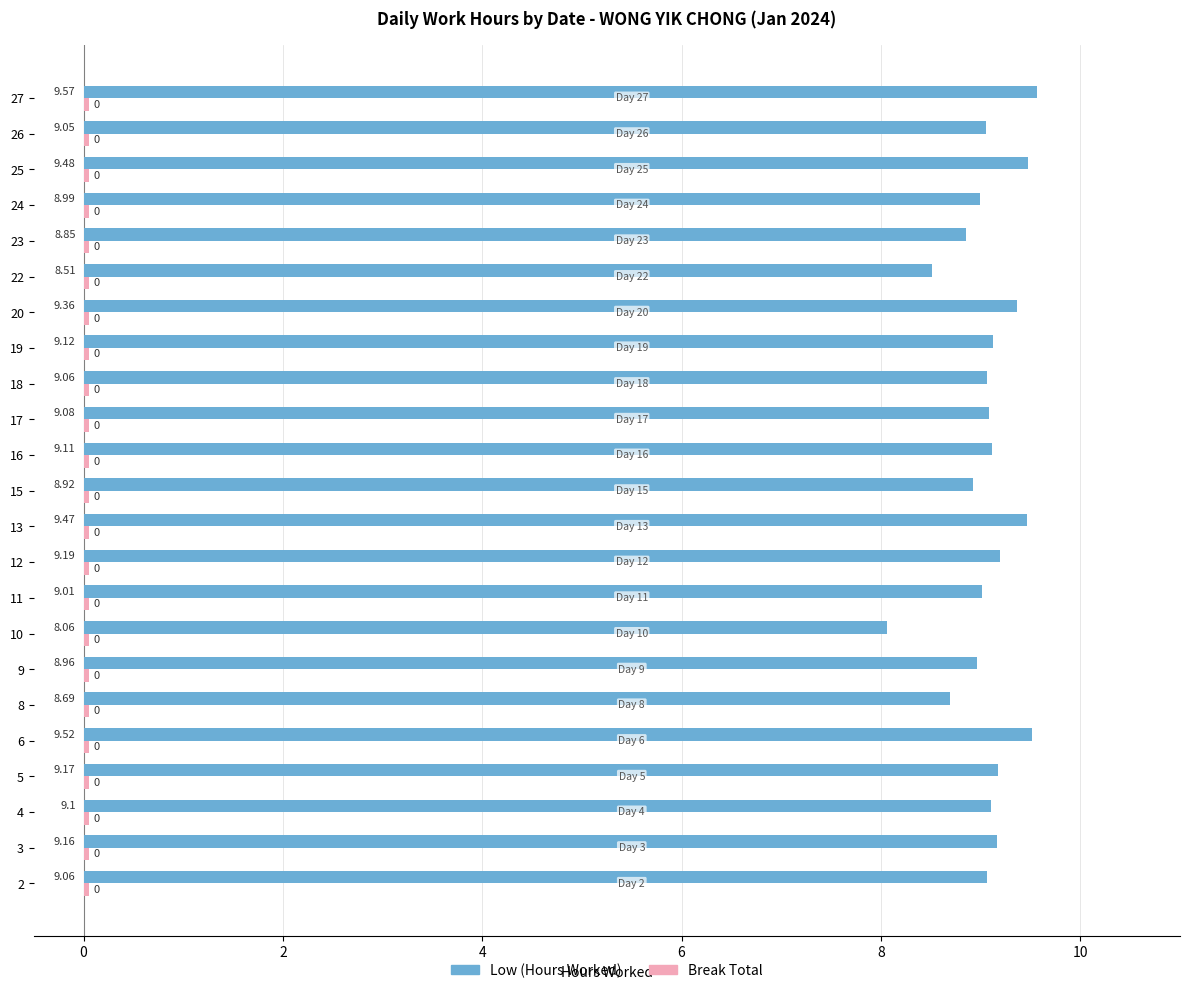

Which series has the widest spread of values?

Low (Hours Worked)